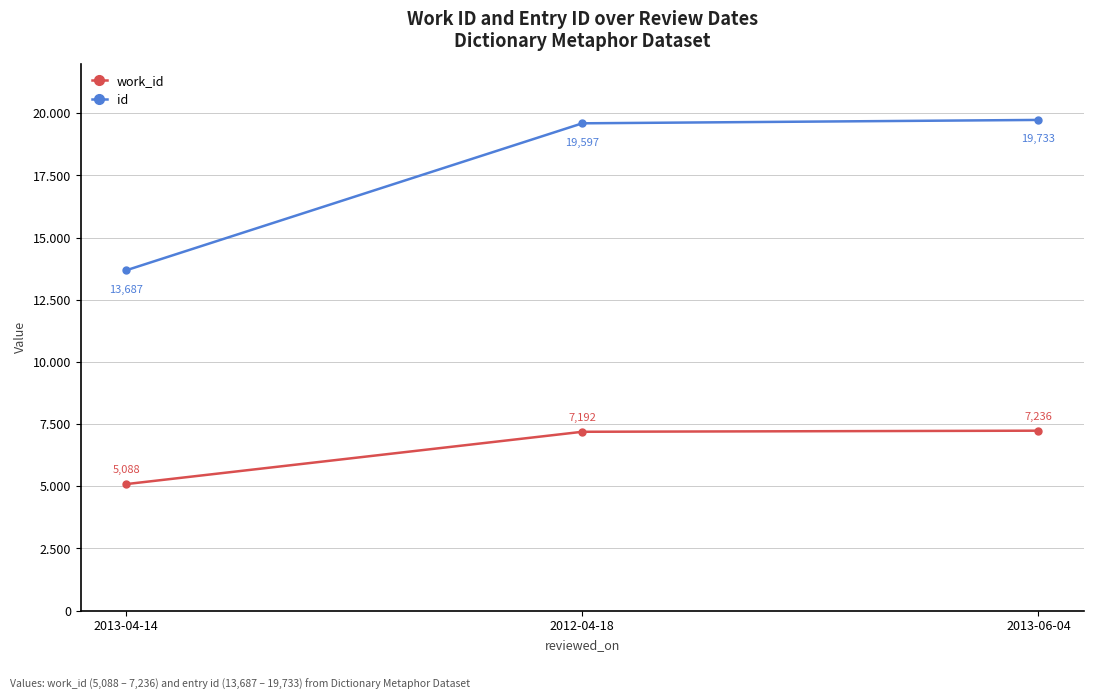

At which label does work_id first exceed 7192?

2013-06-04